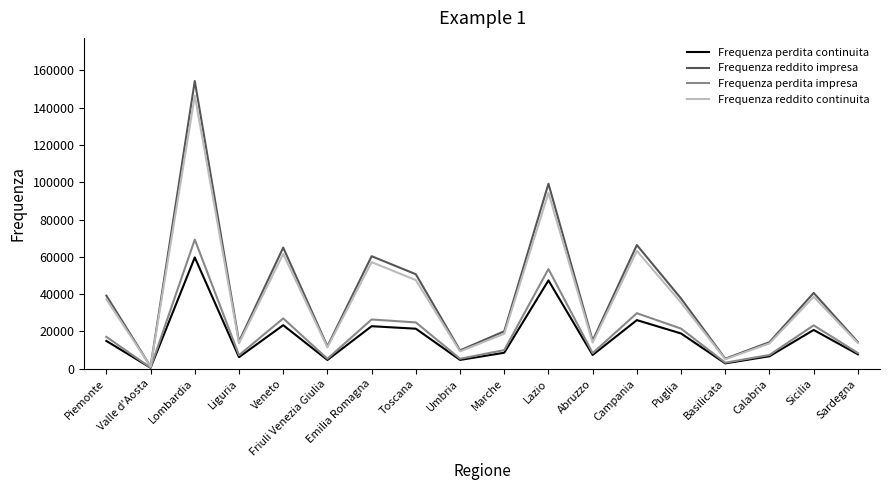

Does the chart have visible grid lines?

No